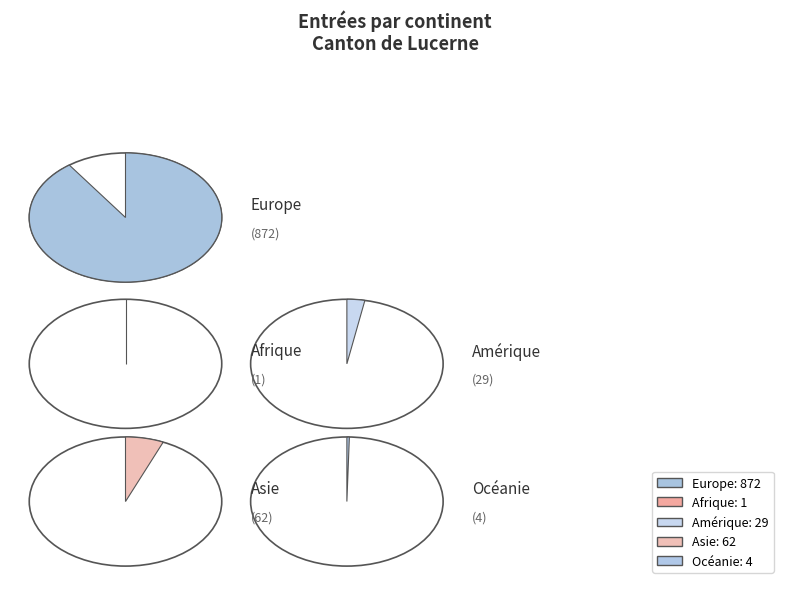

What is the majority slice?

Europe